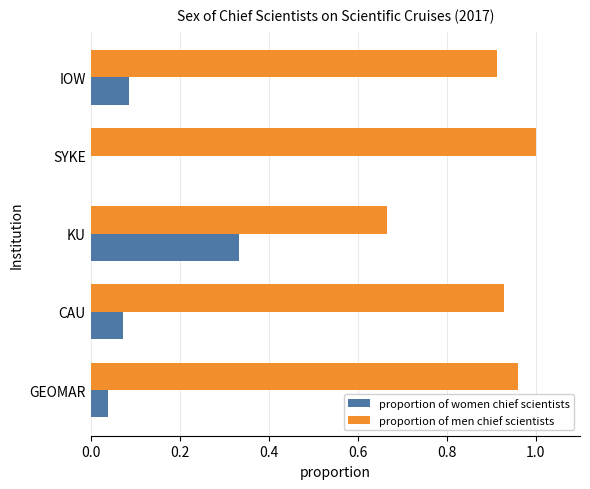

Which category has the highest value in the proportion of women chief scientists series?

KU